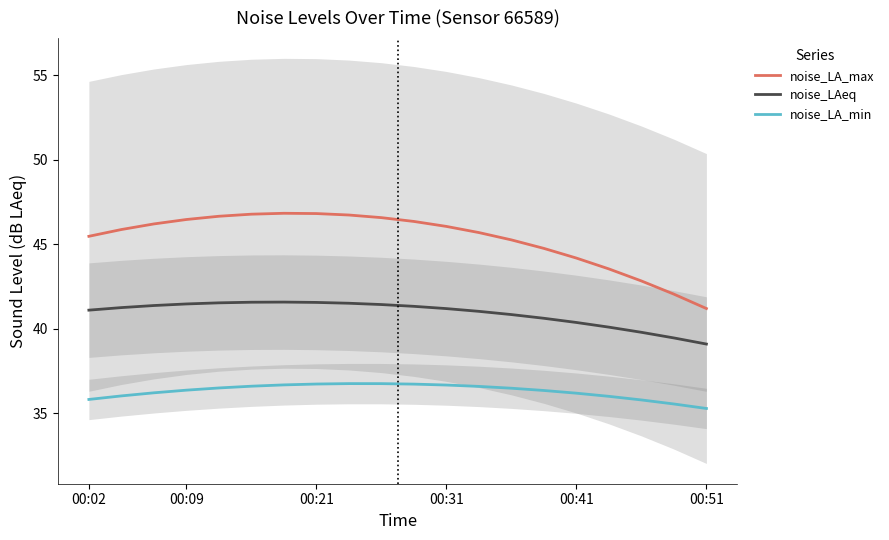

How many data points in noise_LA_max are above 46?

10